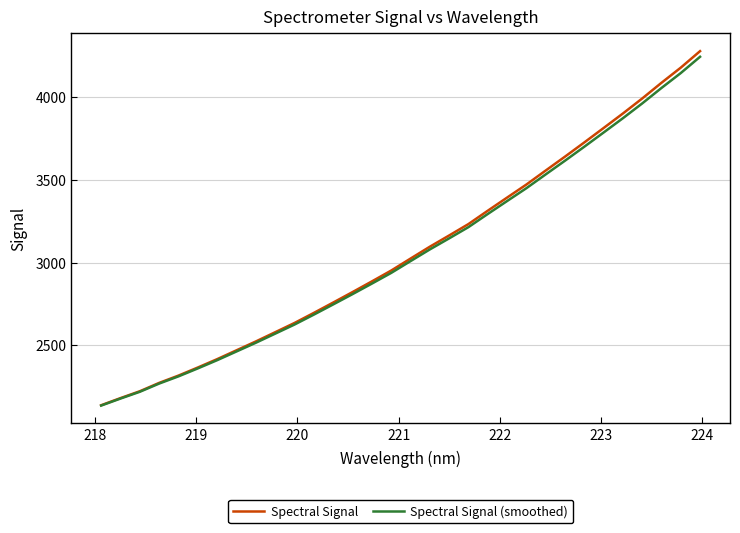

Which series has the widest spread of values?

Spectral Signal